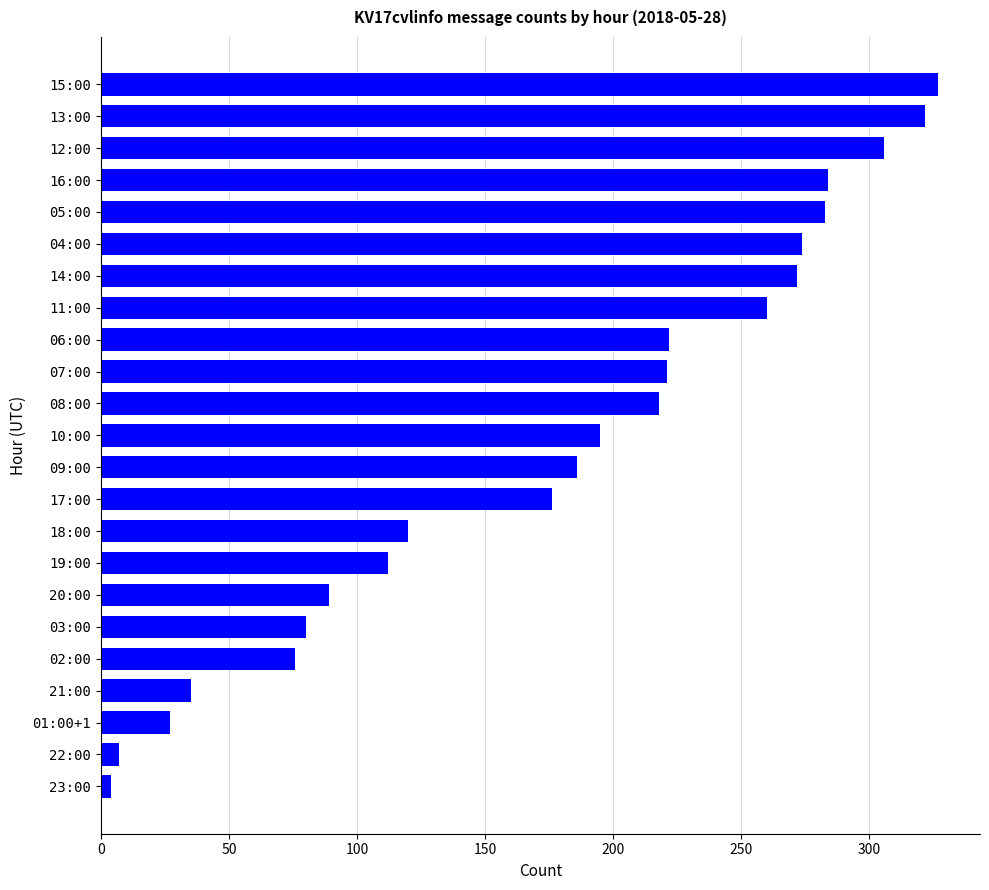

What is the difference between the values at 16:00 and 21:00?

249